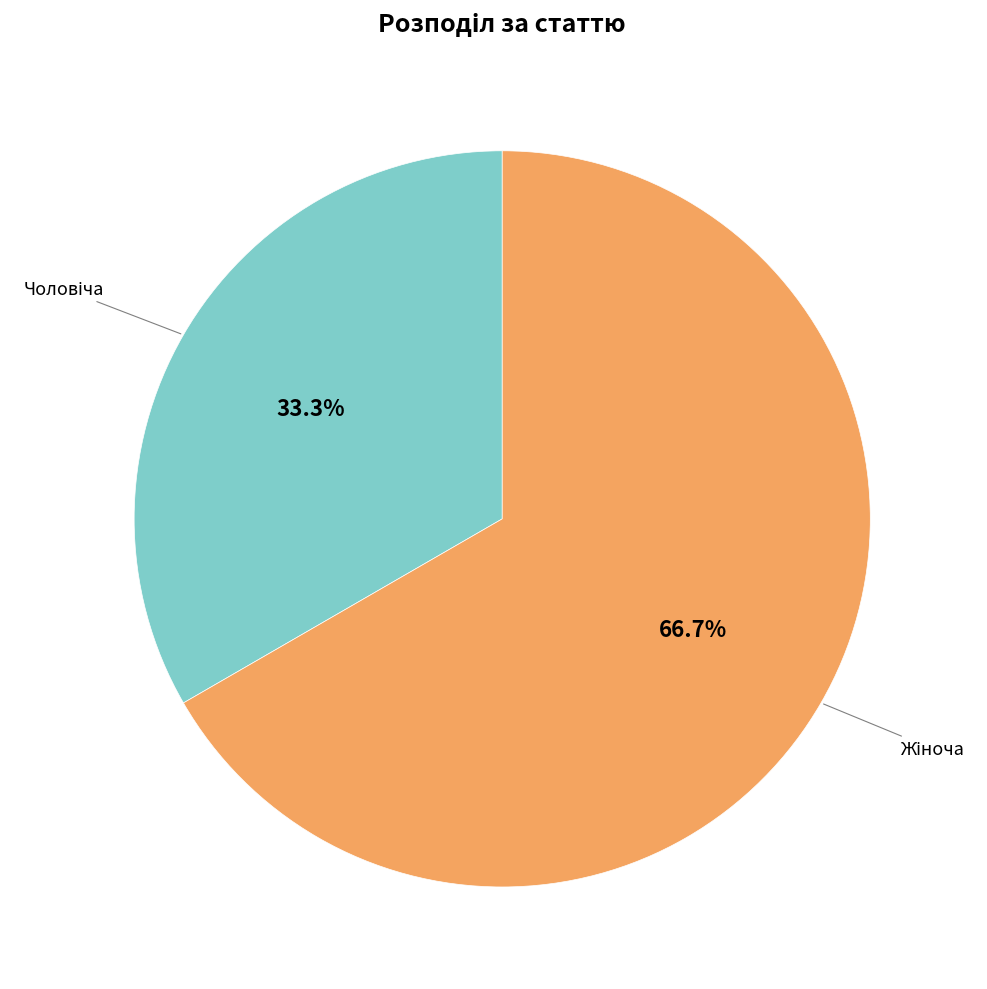

What is the smallest slice in the pie chart?

Чоловіча